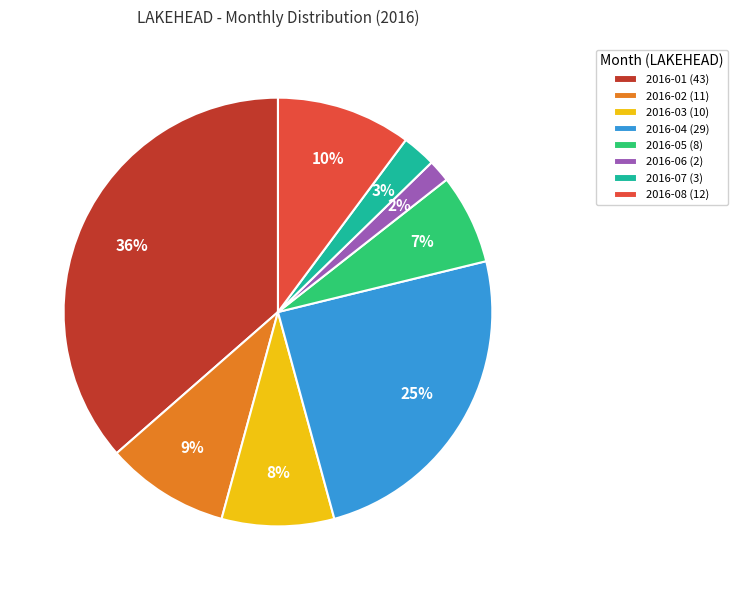

Rank the categories by value from lowest to highest.

2016-06, 2016-07, 2016-05, 2016-03, 2016-02, 2016-08, 2016-04, 2016-01